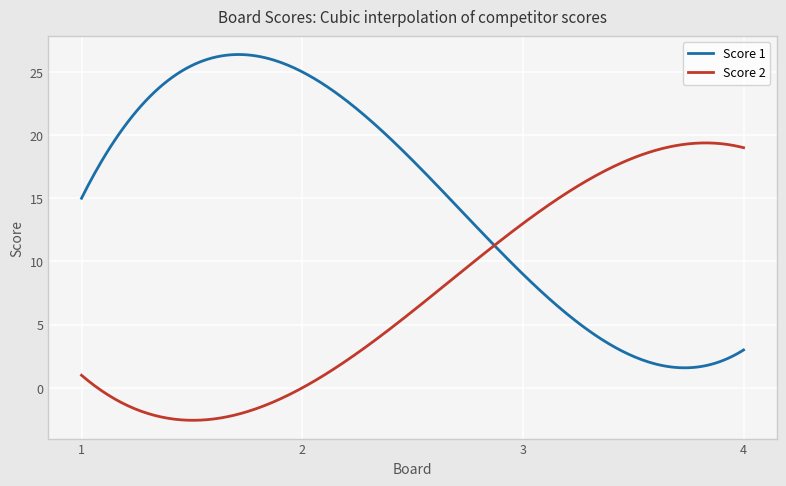

Which series has the largest range (max minus min)?

Score 1